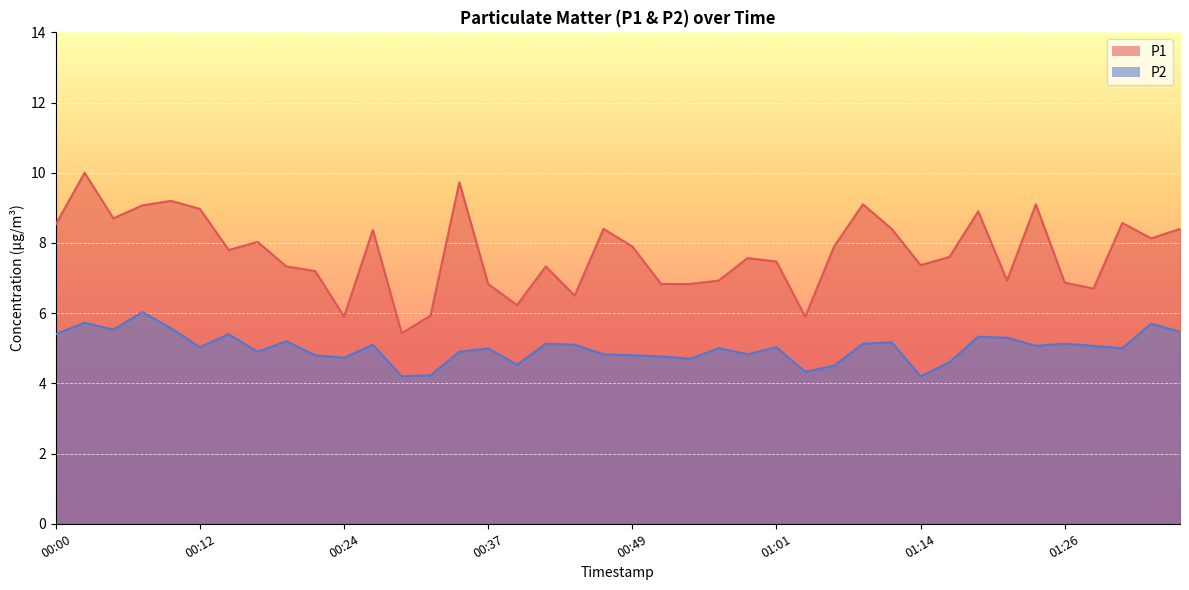

Between 00:22 and 01:06, which series saw the biggest shift?

P1